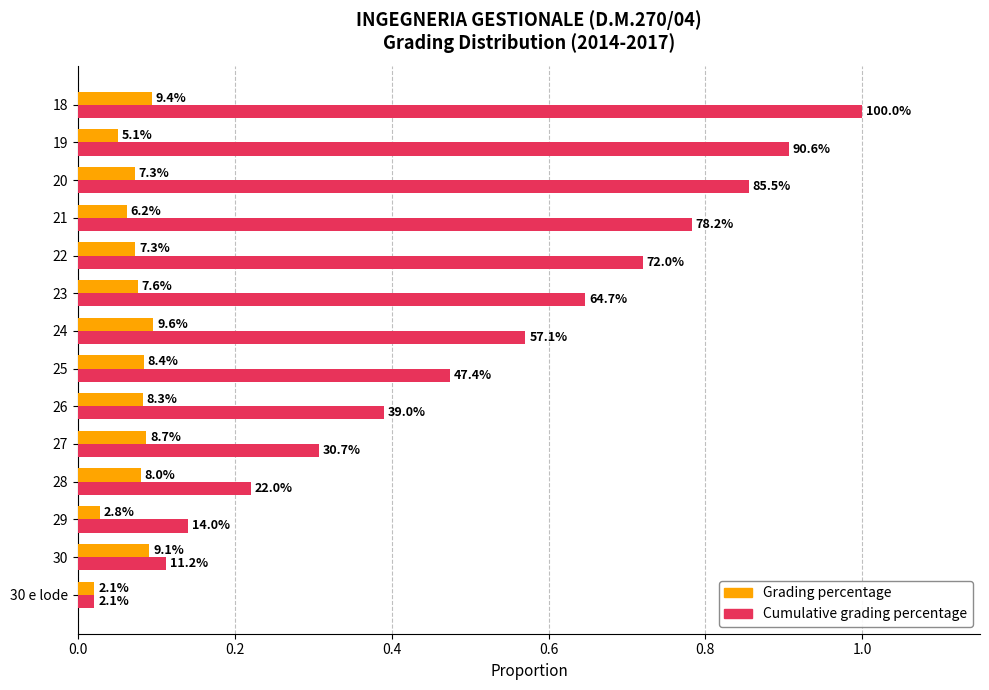

What is the sum of all Grading percentage values?

1.0